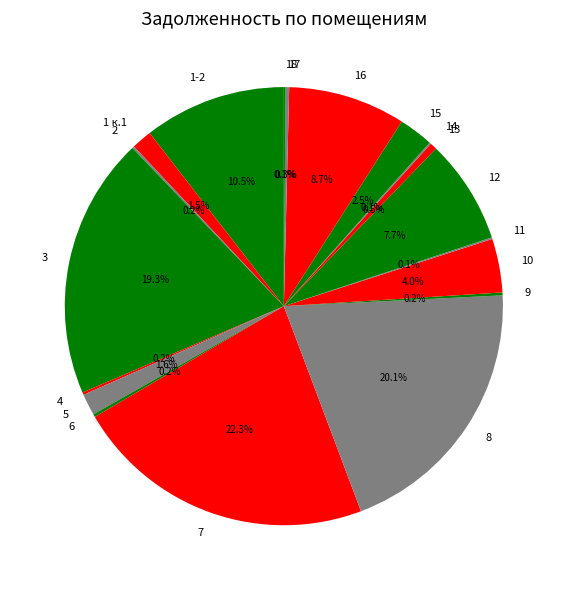

What portion of the pie excludes 7?

77.7%